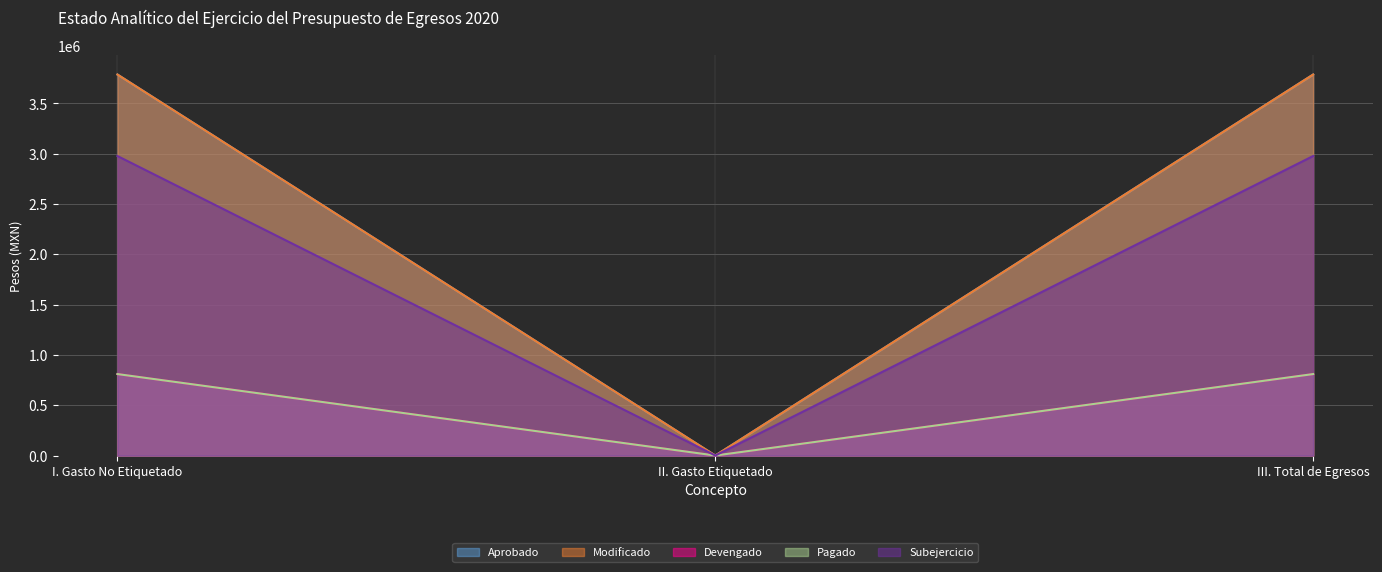

What is the label of the 1st point from the left?

I. Gasto No Etiquetado